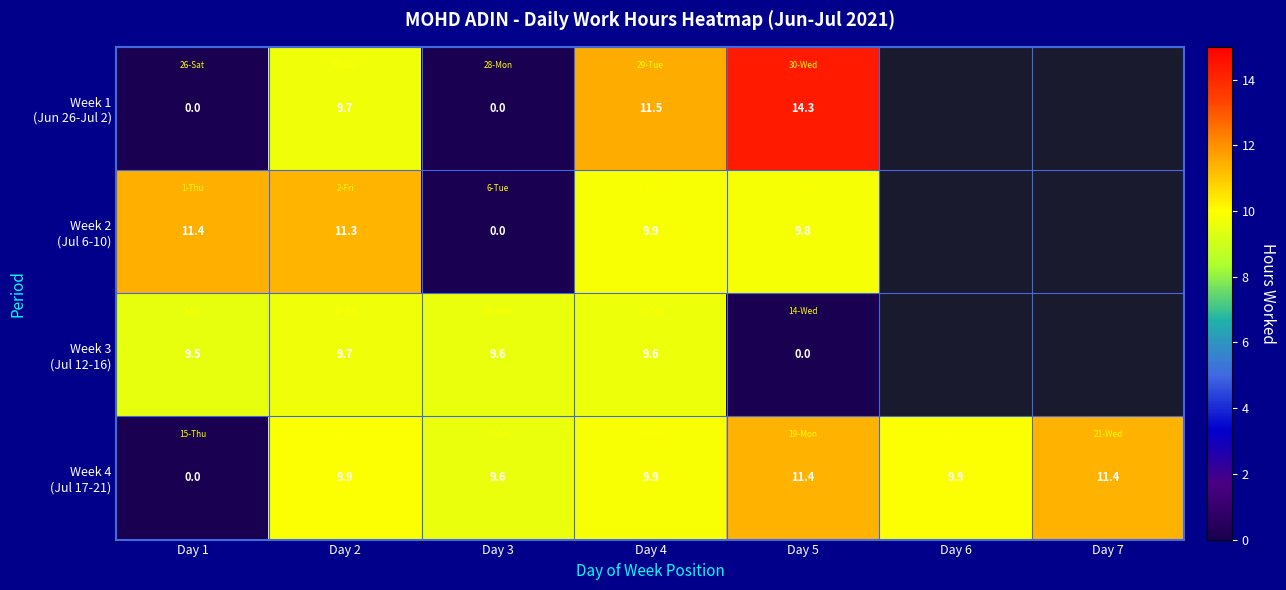

What is the total value across all series at Day 3?

19.2